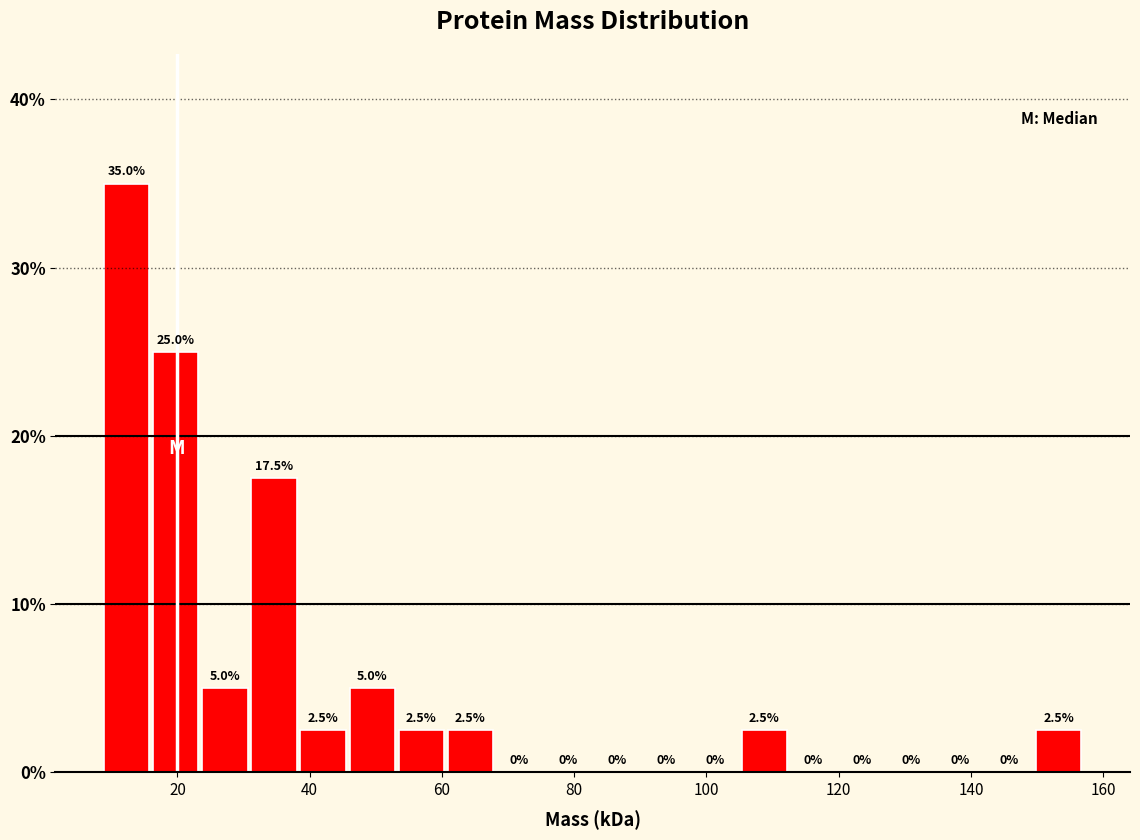

Around what value on the x-axis is the tallest bar? Give the approximate position of its centre, as read against the axis.

12